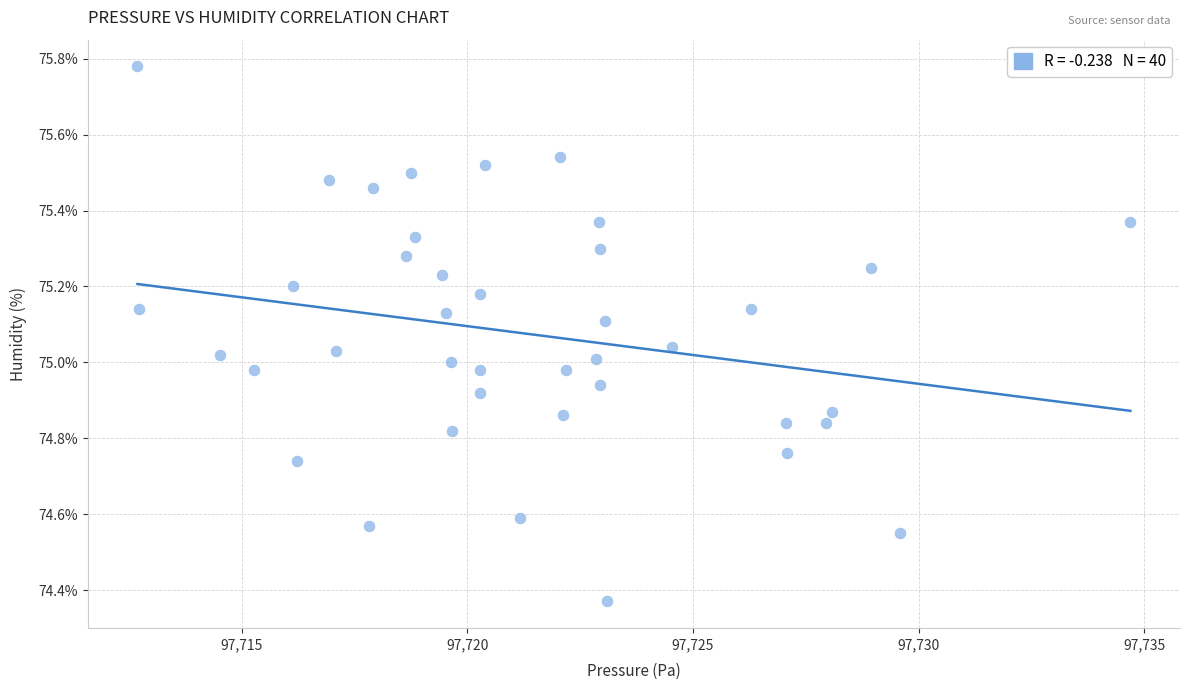

What is the range of Y values (max minus min)?

1.4